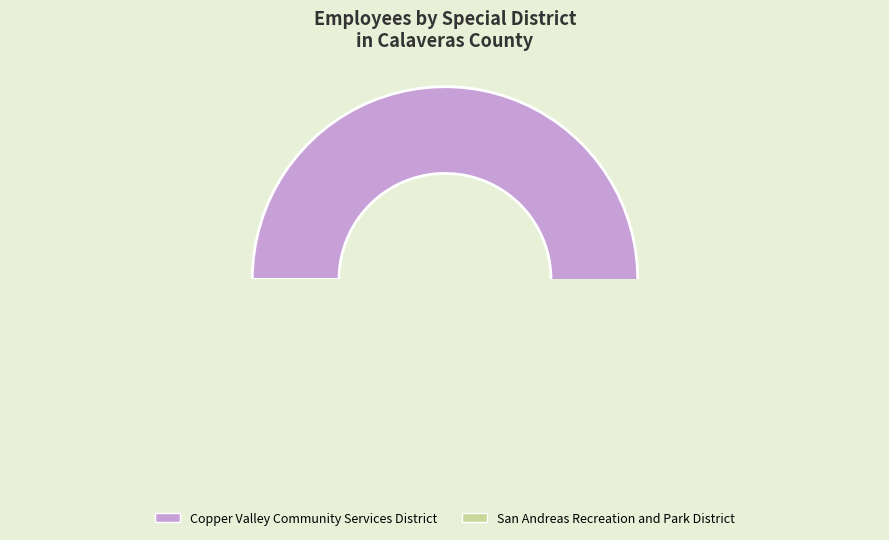

Between Copper Valley Community Services District and San Andreas Recreation and Park District, which is larger?

Copper Valley Community Services District